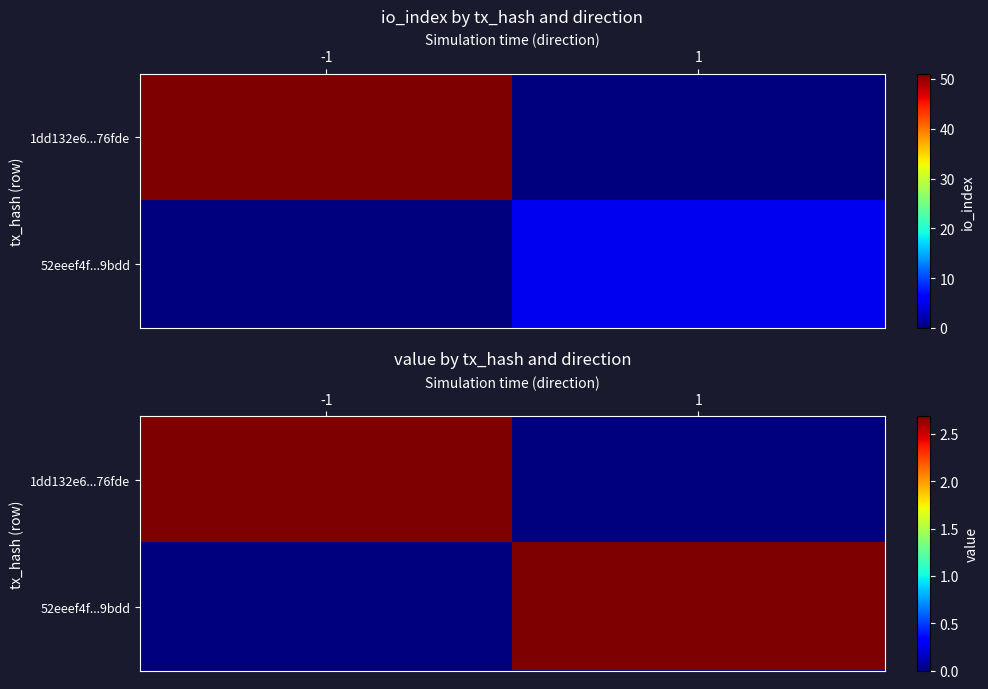

At which label does 1dd132e6...76fde first exceed 2?

-1